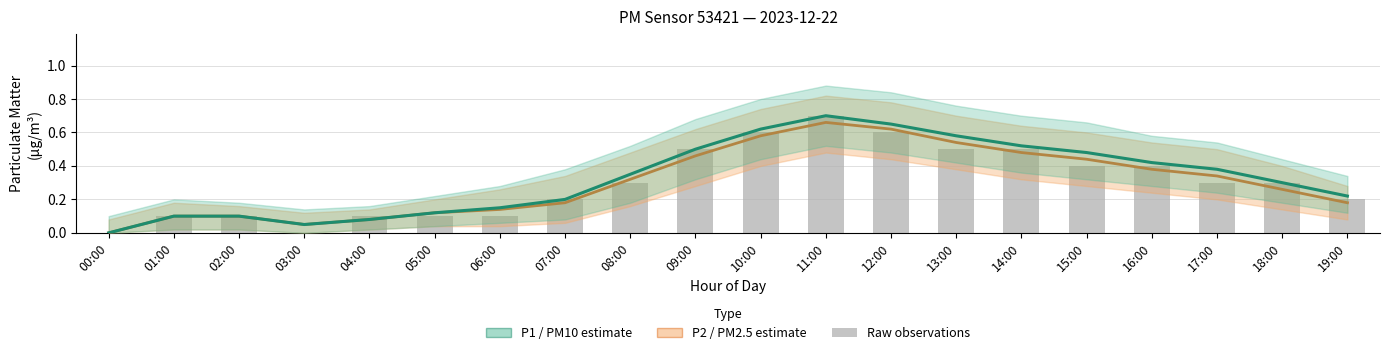

What is the difference between the maximum and minimum values in the P2 (PM2.5) series?

0.7